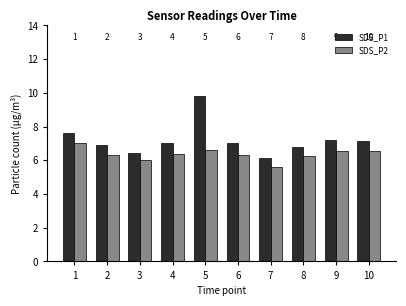

Rank the series by their maximum value, from highest to lowest.

SDS_P1, SDS_P2